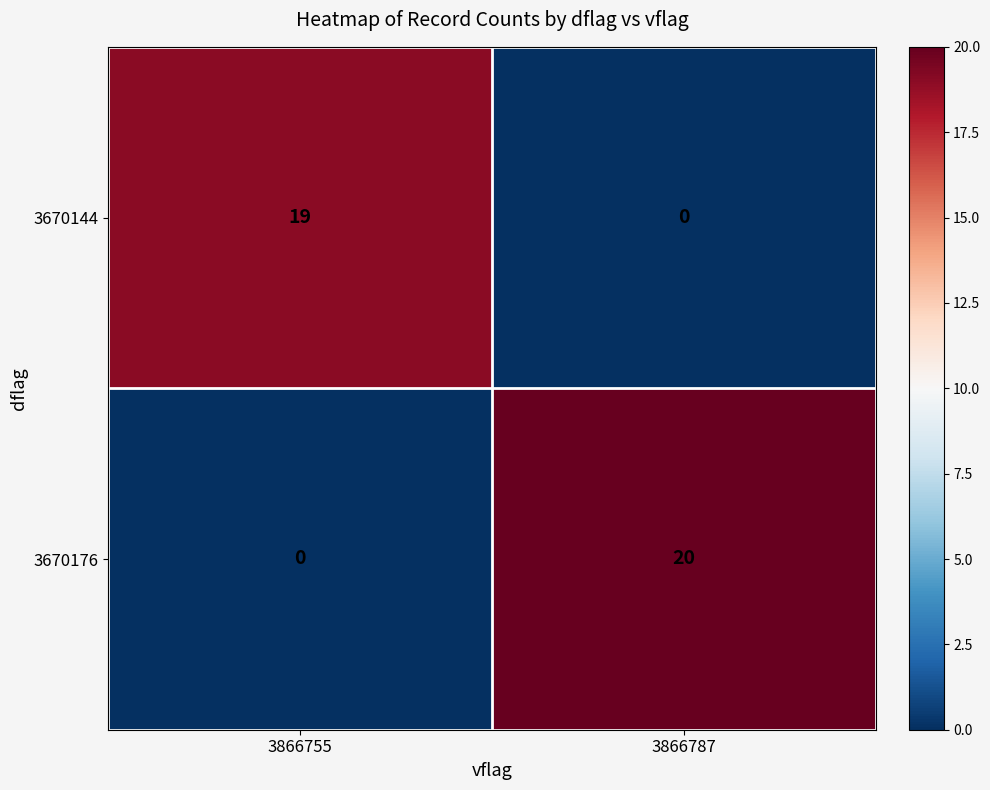

Count the number of categories in the chart.

2